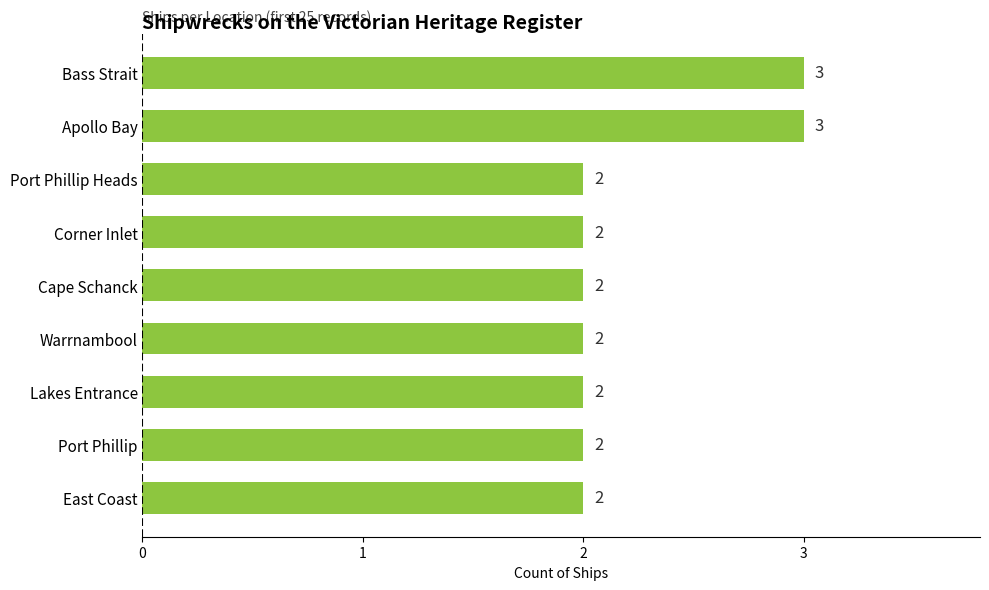

The value at East Coast is 3. True or false?

False